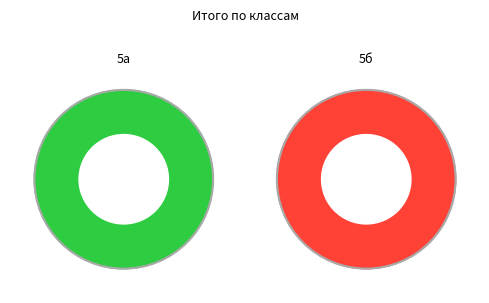

To the nearest percent, what portion does 5б represent?

4%